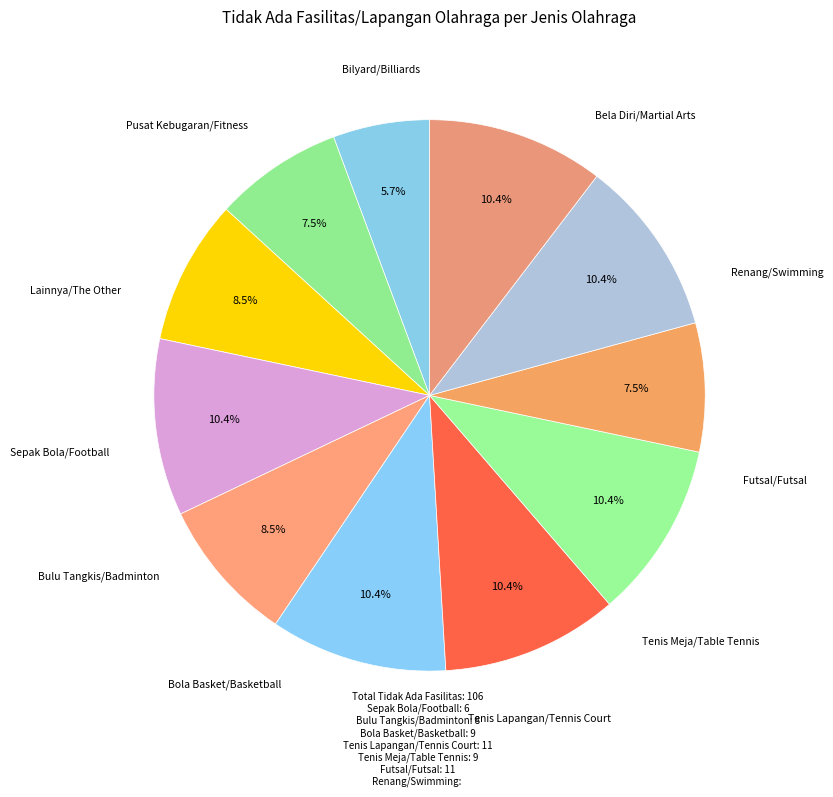

How many slices are in this pie chart?

11